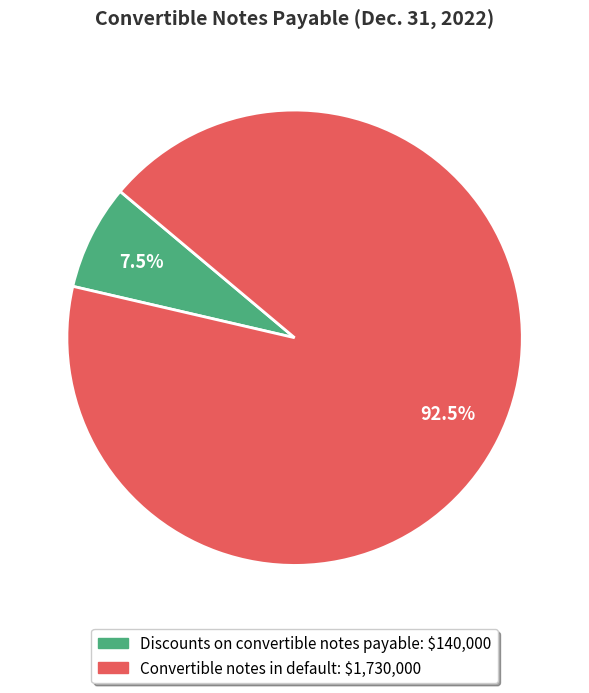

Which category has the biggest portion of the pie?

Convertible notes in default